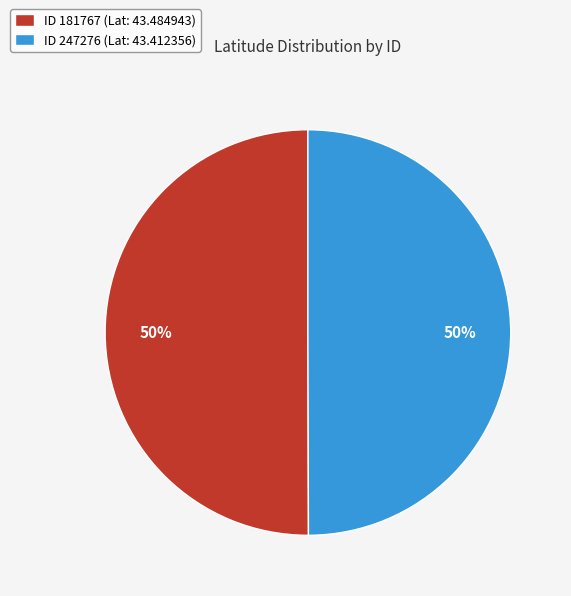

To the nearest percent, what percentage of the pie is ID 181767 (Lat: 43.484943)?

50%